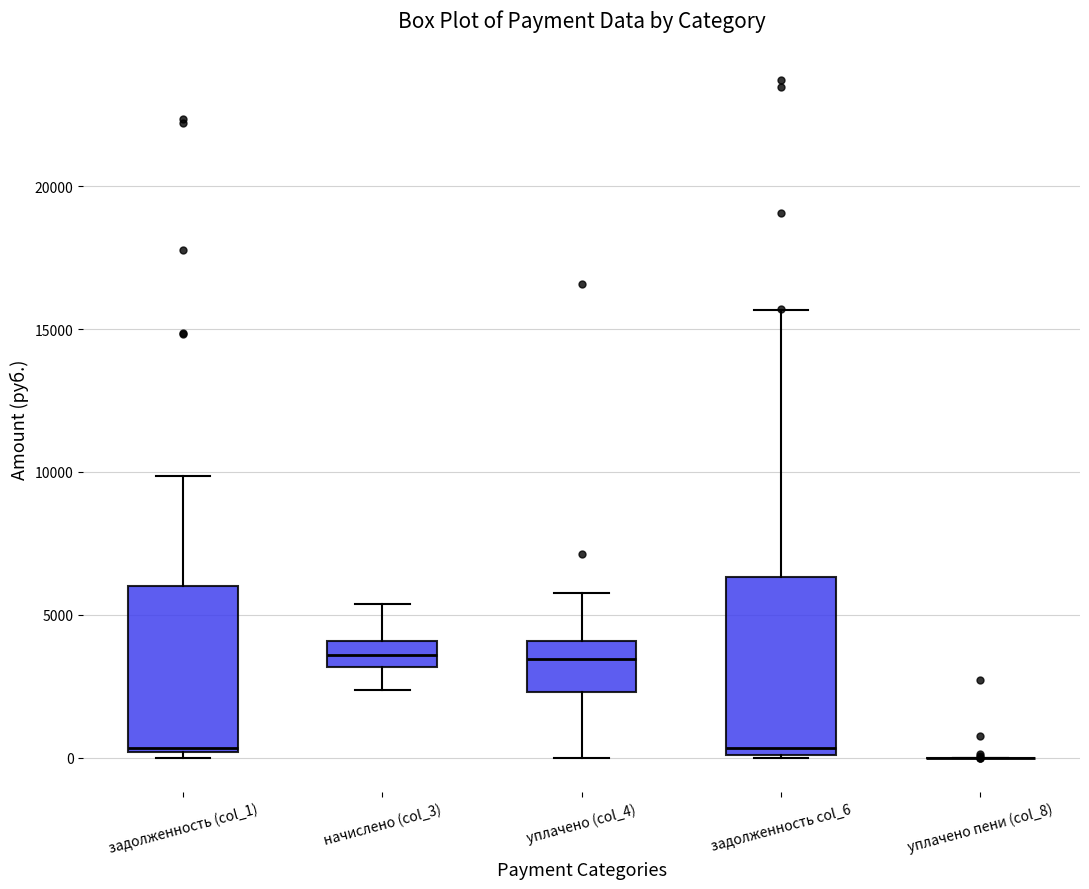

Reading left to right, transcribe this box plot: for each box, give where its median line is, the range the box spans, and where its two whiskers end, as read against the y-axis. The values are not printed on the chart, so give them approximately, as read against the axis.

задолженность (col_1): median 500, box 0 to 6000, whiskers 0 (just below the box's lower edge) to 10000
начислено (col_3): median 3500, box 3000 to 4000, whiskers 2500 to 5500
уплачено (col_4): median 3500, box 2500 to 4000, whiskers 0 to 6000
задолженность col_6: median 500, box 0 to 6500, whiskers 0 to 15500
уплачено пени (col_8): box collapsed to a line at 0, whiskers 0 to 0